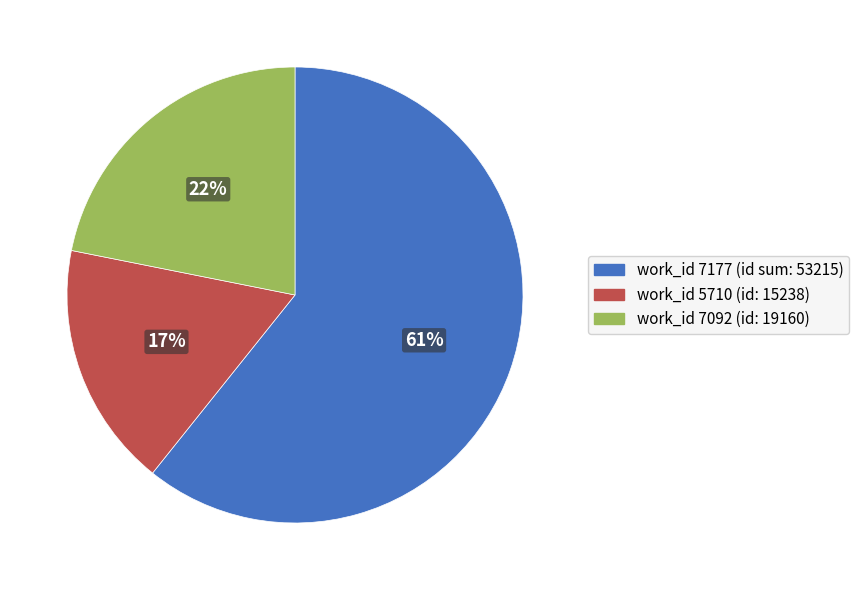

Does any single category account for the majority?

Yes